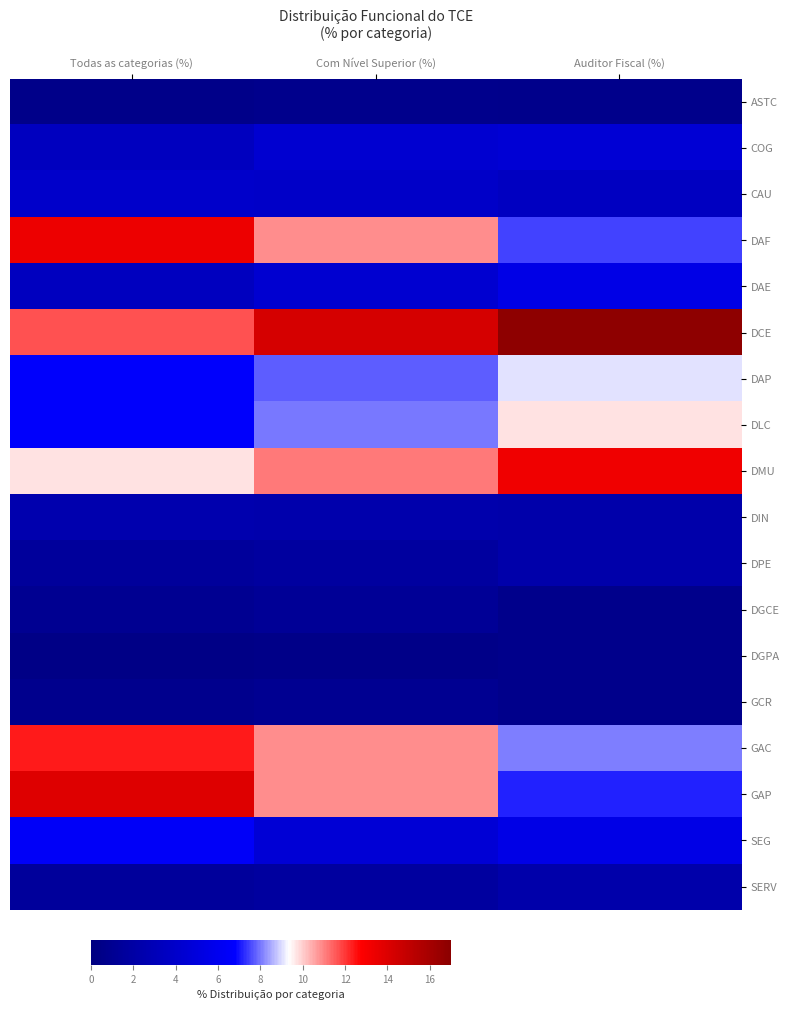

Which category has the highest value across all series?

Auditor Fiscal (%)